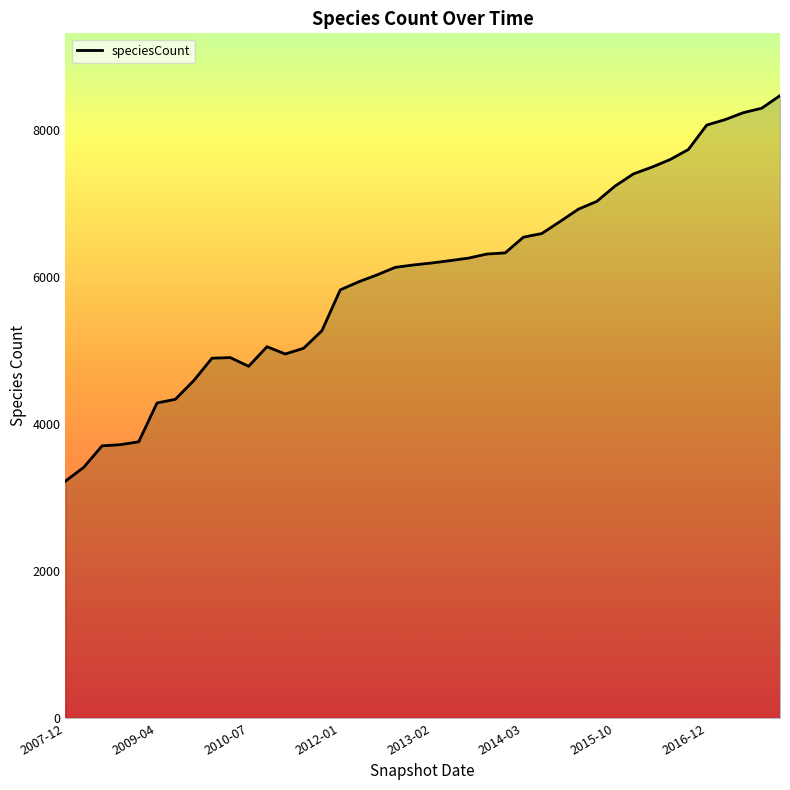

What is the smallest value displayed?

3223